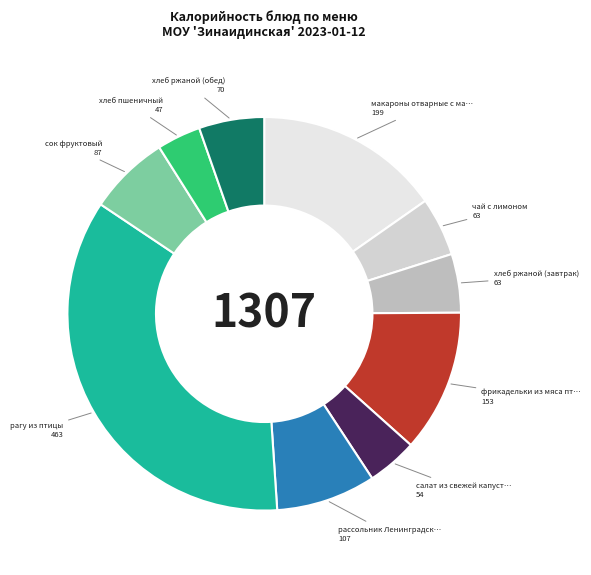

Which category has the smallest portion of the pie?

хлеб пшеничный